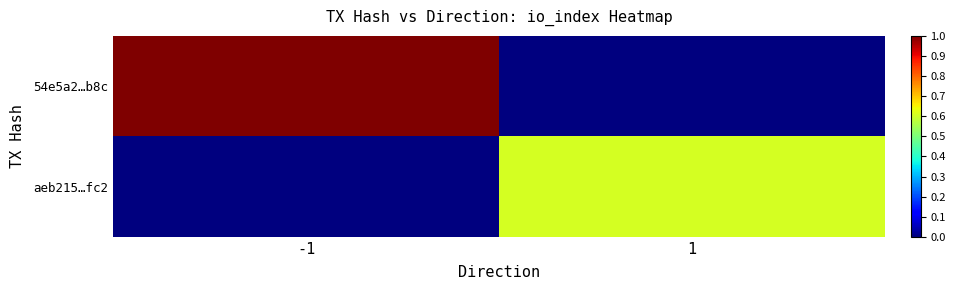

List the series in order of their peak value, highest first.

54e5a2…b8c, aeb215…fc2